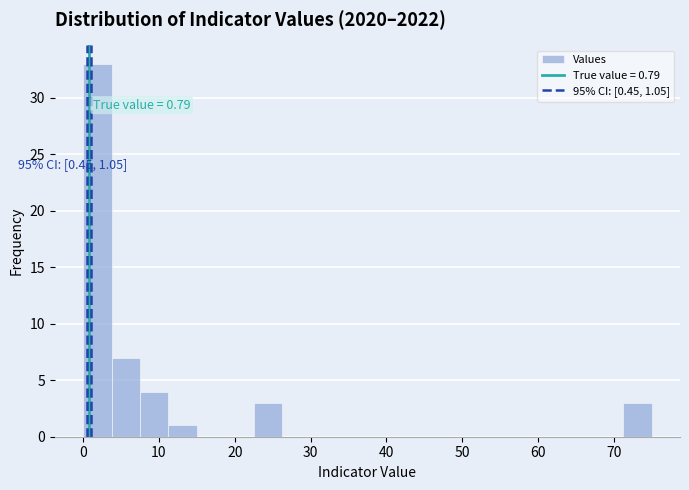

Around what value on the x-axis is the tallest bar? Give the approximate position of its centre, as read against the axis.

2